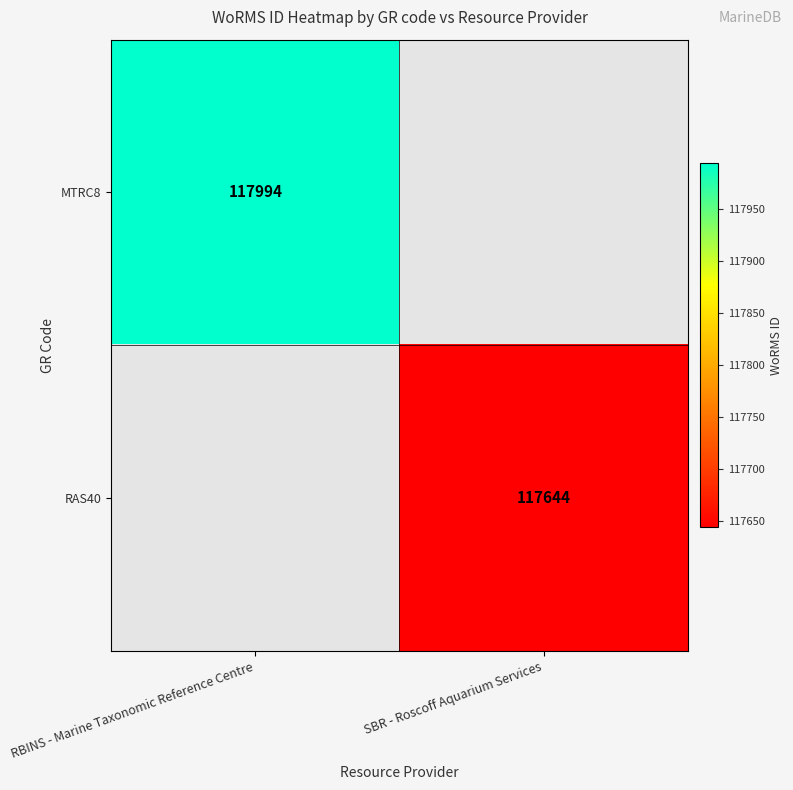

True or false: RAS40 has a value of 169648 at SBR - Roscoff Aquarium Services.

False